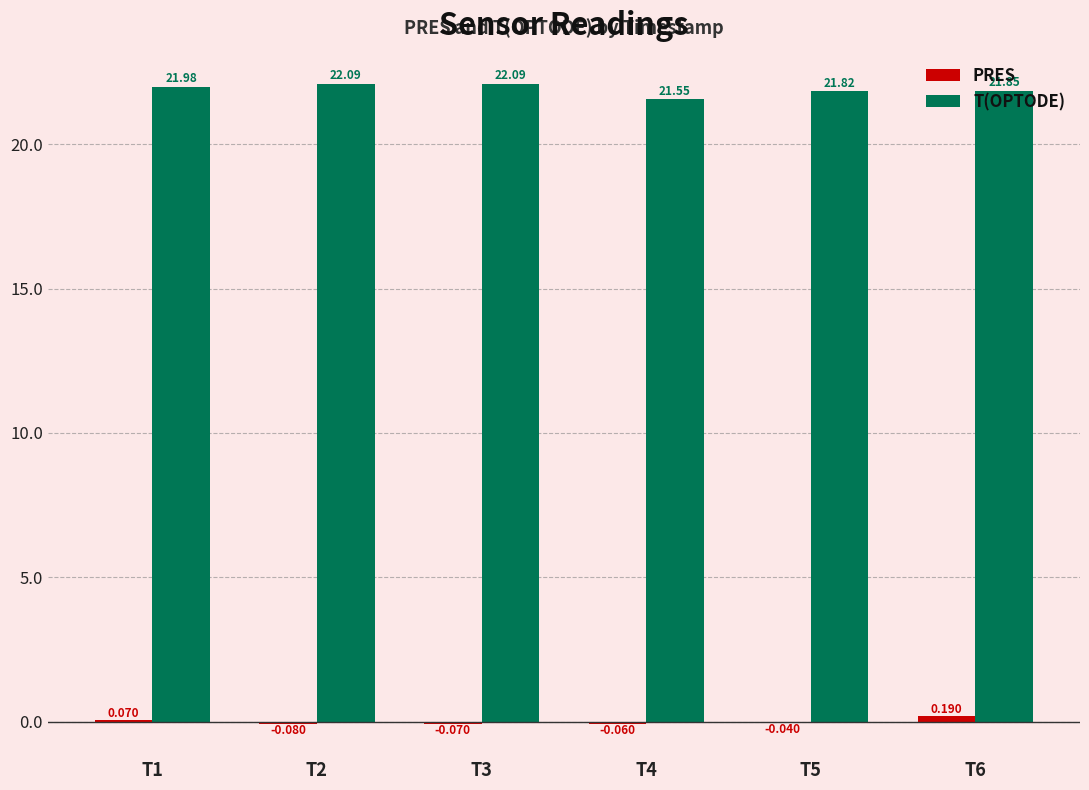

Which series has the largest total across all categories?

T(OPTODE)